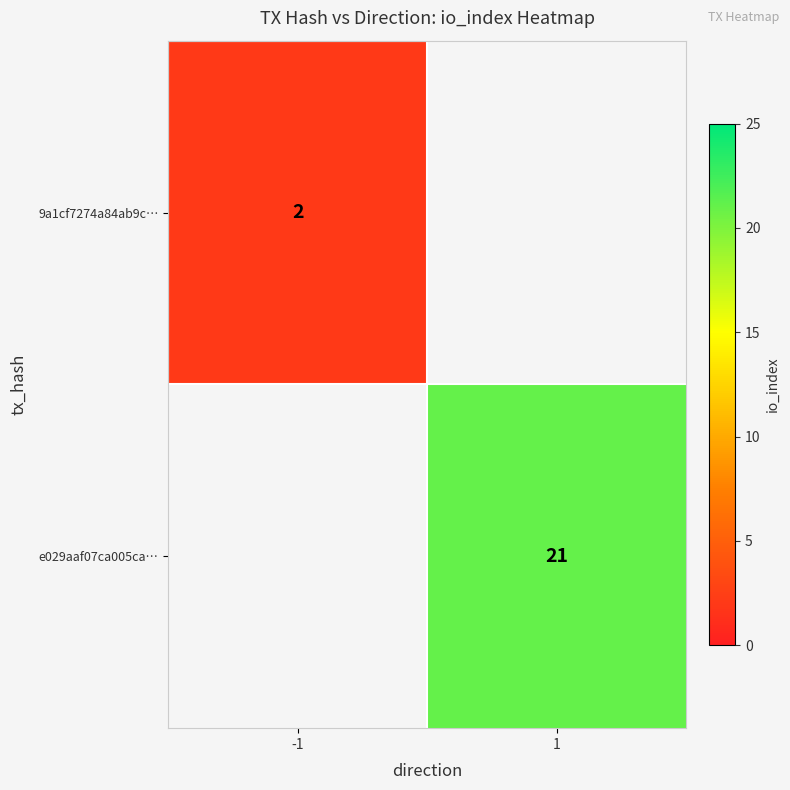

The 9a1cf7274a84ab9c… series shows 2 at -1. True or false?

True